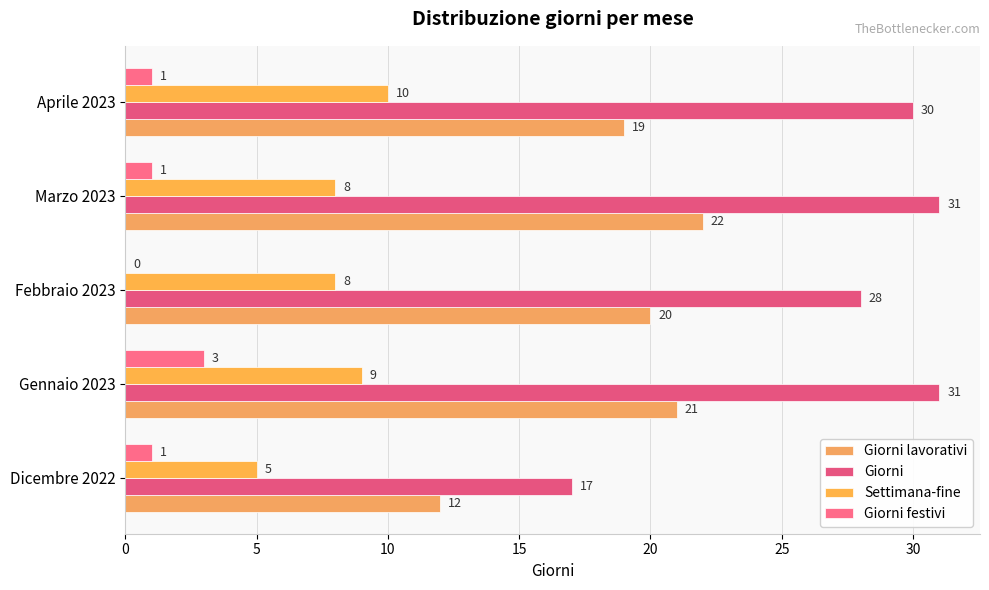

What is the average value of the Settimana-fine series?

8